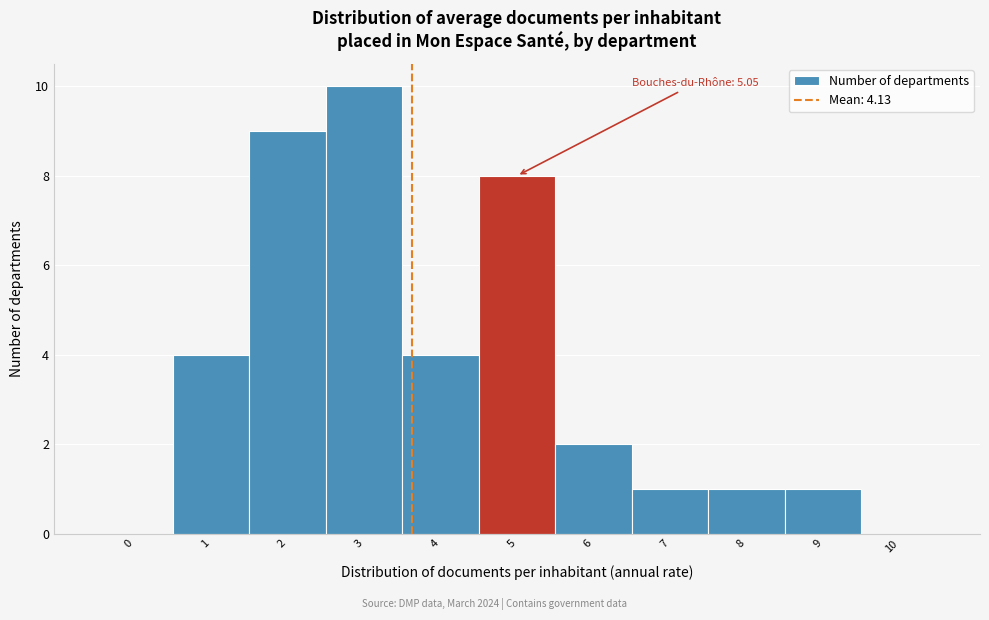

Reading right to left, list all the values displayed in this chart.

10=0	9=1	8=1	7=1	6=2	5=8	4=4	3=10	2=9	1=4	0=0